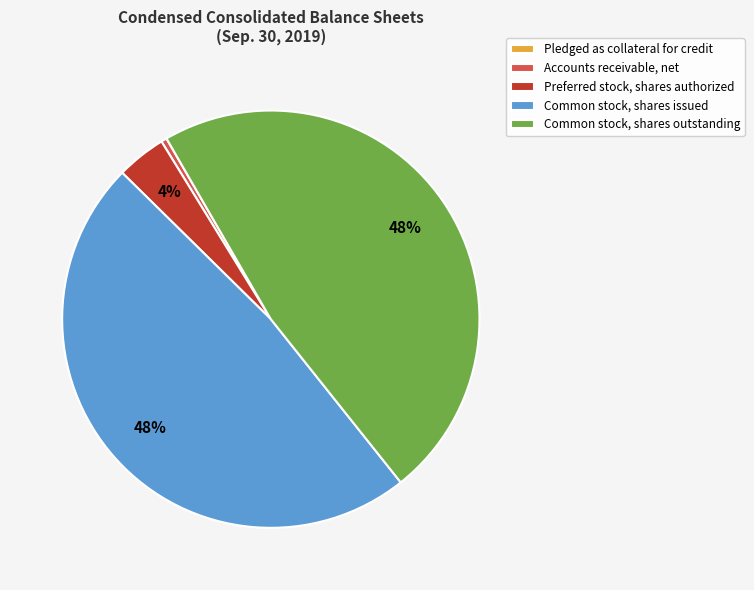

Does any single category account for the majority?

No